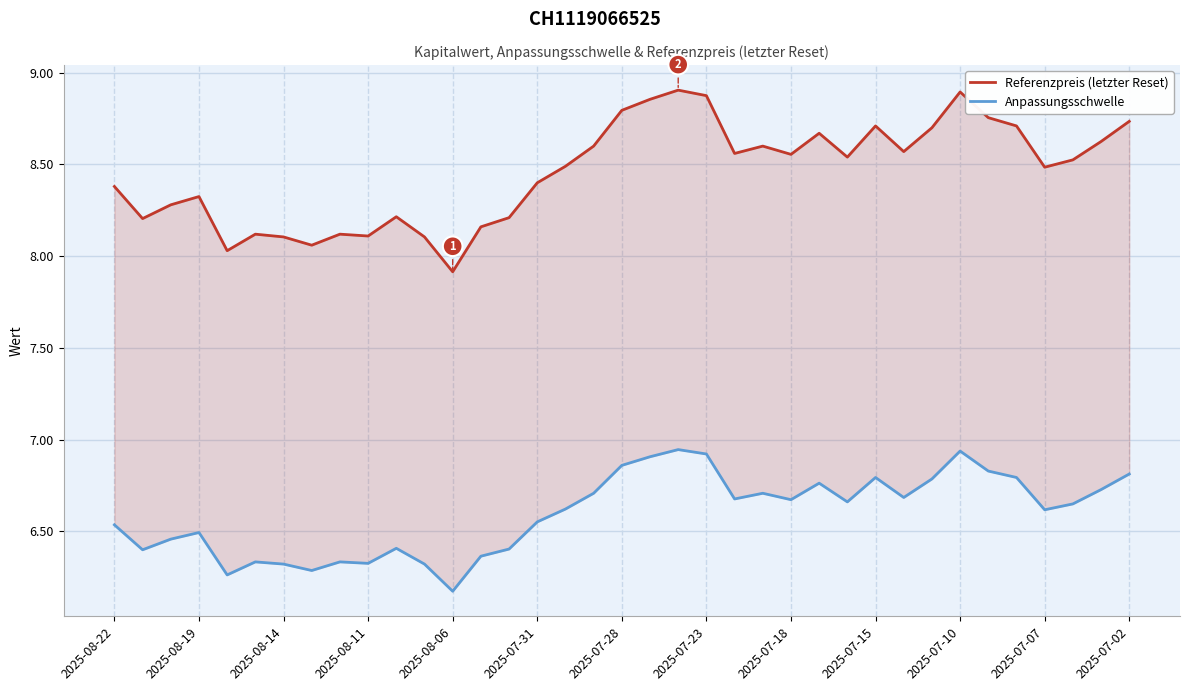

The value of Anpassungsschwelle at 23 is 3.7. True or false?

False